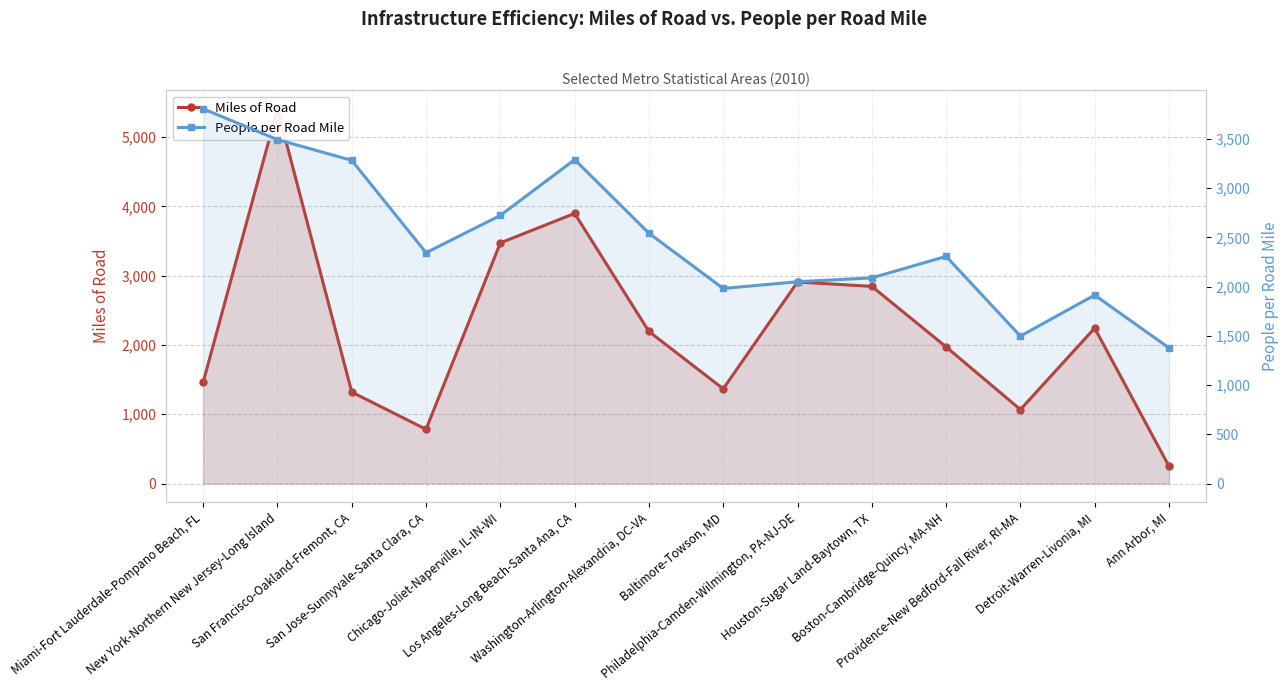

Reading right to left, transcribe all the data shown in this chart.

Miles of Road: 250.2	2244.0	1068.4	1972.5	2846.1	2909.2	1367.6	2194.9	3898.8	3473.1	783.2	1320.5	5407.7	1461.9
People per Road Mile: 1378.1	1914.6	1498.4	2307.9	2089.5	2050.5	1981.9	2543.3	3290.5	2724.1	2345.4	3283.1	3494.5	3806.5